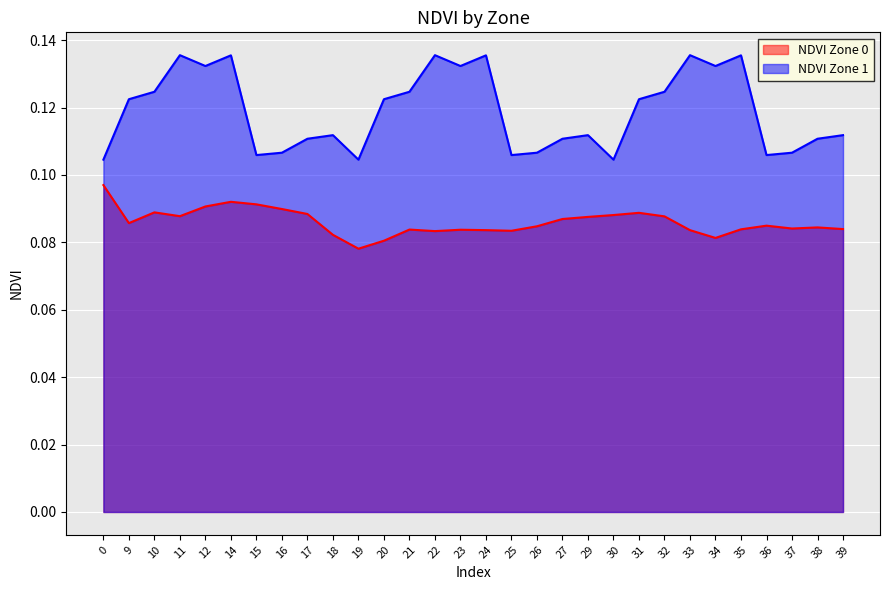

Reading left to right, what are all the values shown in this chart?

NDVI Zone 0: 0.1	0.1	0.1	0.1	0.1	0.1	0.1	0.1	0.1	0.1	0.1	0.1	0.1	0.1	0.1	0.1	0.1	0.1	0.1	0.1	0.1	0.1	0.1	0.1	0.1	0.1	0.1	0.1	0.1	0.1
NDVI Zone 1: 0.1	0.1	0.1	0.1	0.1	0.1	0.1	0.1	0.1	0.1	0.1	0.1	0.1	0.1	0.1	0.1	0.1	0.1	0.1	0.1	0.1	0.1	0.1	0.1	0.1	0.1	0.1	0.1	0.1	0.1